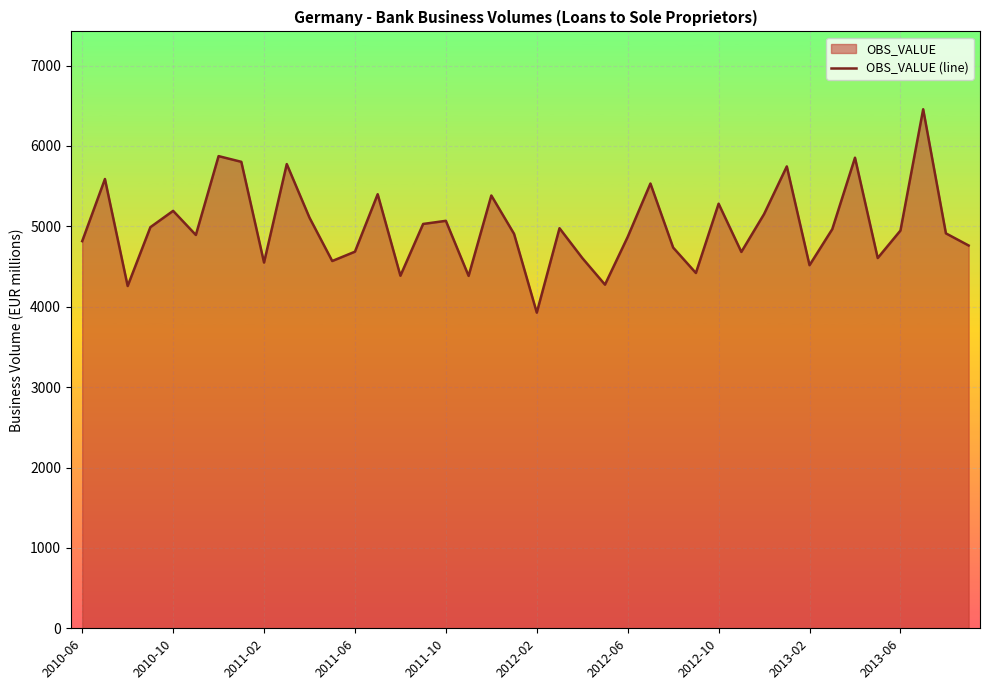

Reading left to right, what are all the values shown in this chart?

4816	5589	4258	4990	5193	4893	5874	5803	4550	5775	5108	4569	4685	5400	4386	5030	5069	4384	5384	4907	3927	4977	4607	4275	4869	5533	4736	4420	5282	4682	5153	5746	4517	4965	5854	4606	4948	6457	4913	4762